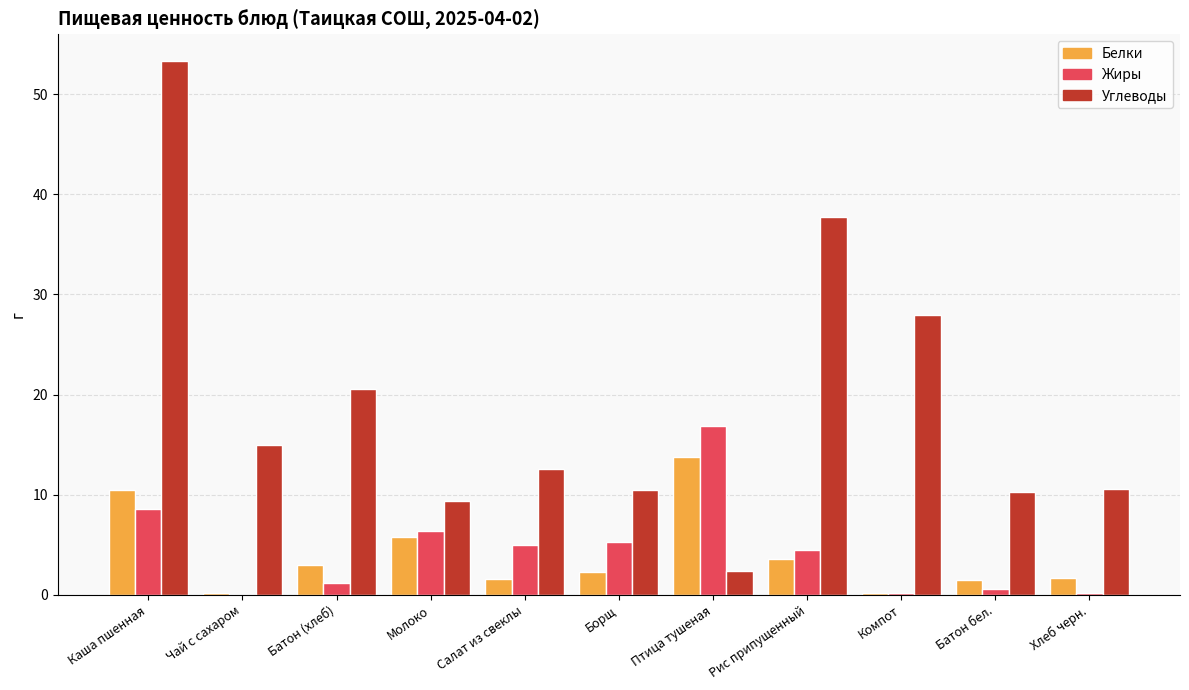

Which series has the largest total across all categories?

Углеводы